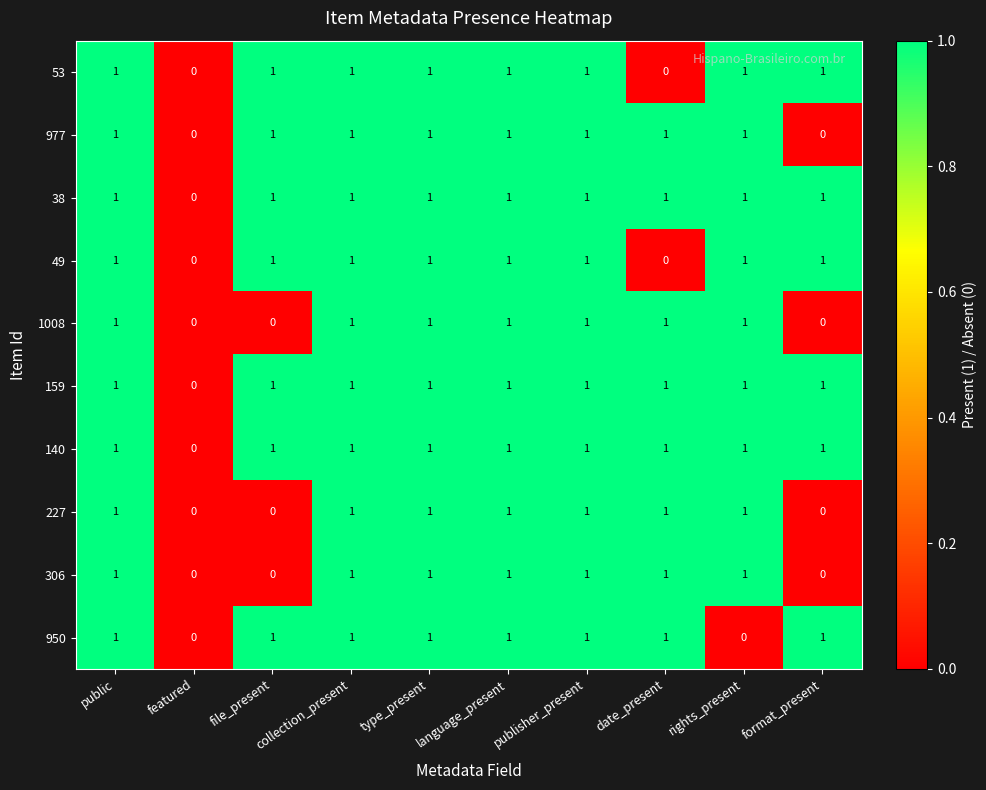

What is the total value across all series at publisher_present?

10